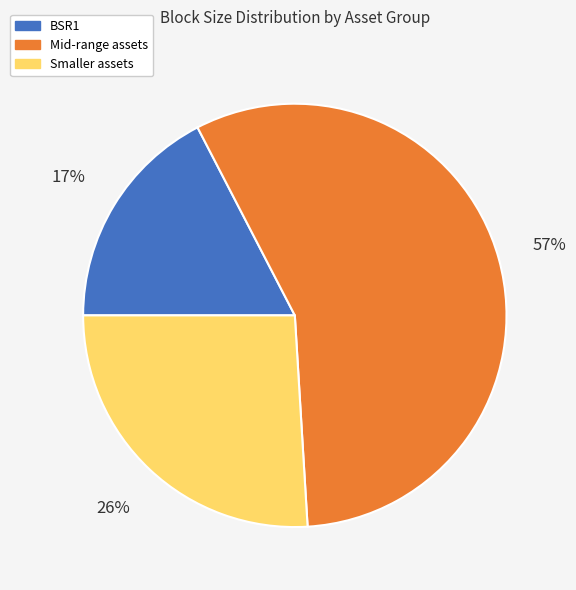

Is there any slice that represents more than half of the pie?

Yes